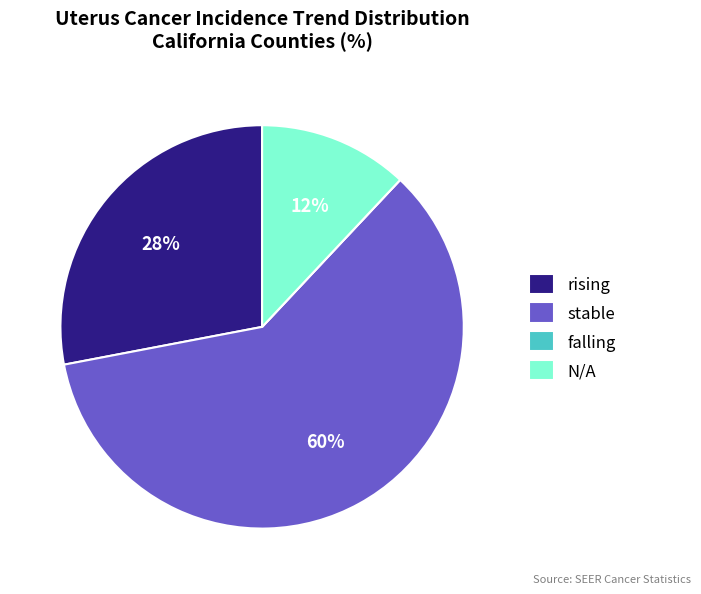

True or false: stable accounts for 65% of the total.

False